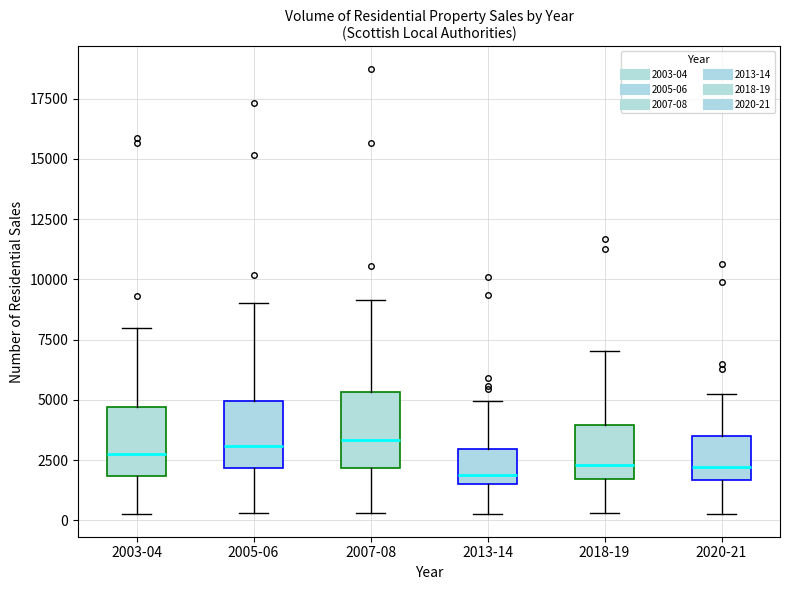

Where does the lower whisker of the box for 2018-19 end on the y-axis? The values are not printed on the chart, so give them approximately, as read against the axis.

500